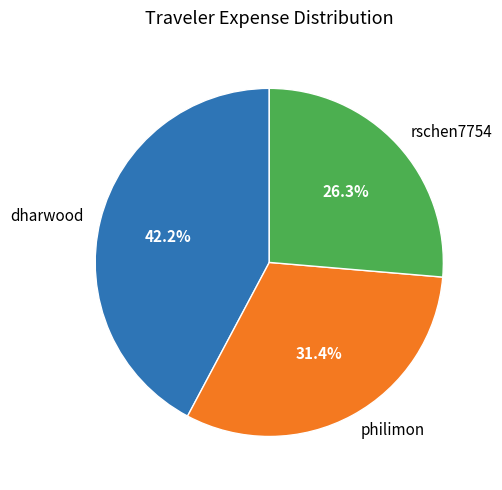

The dharwood slice represents 27% of the pie. True or false?

False